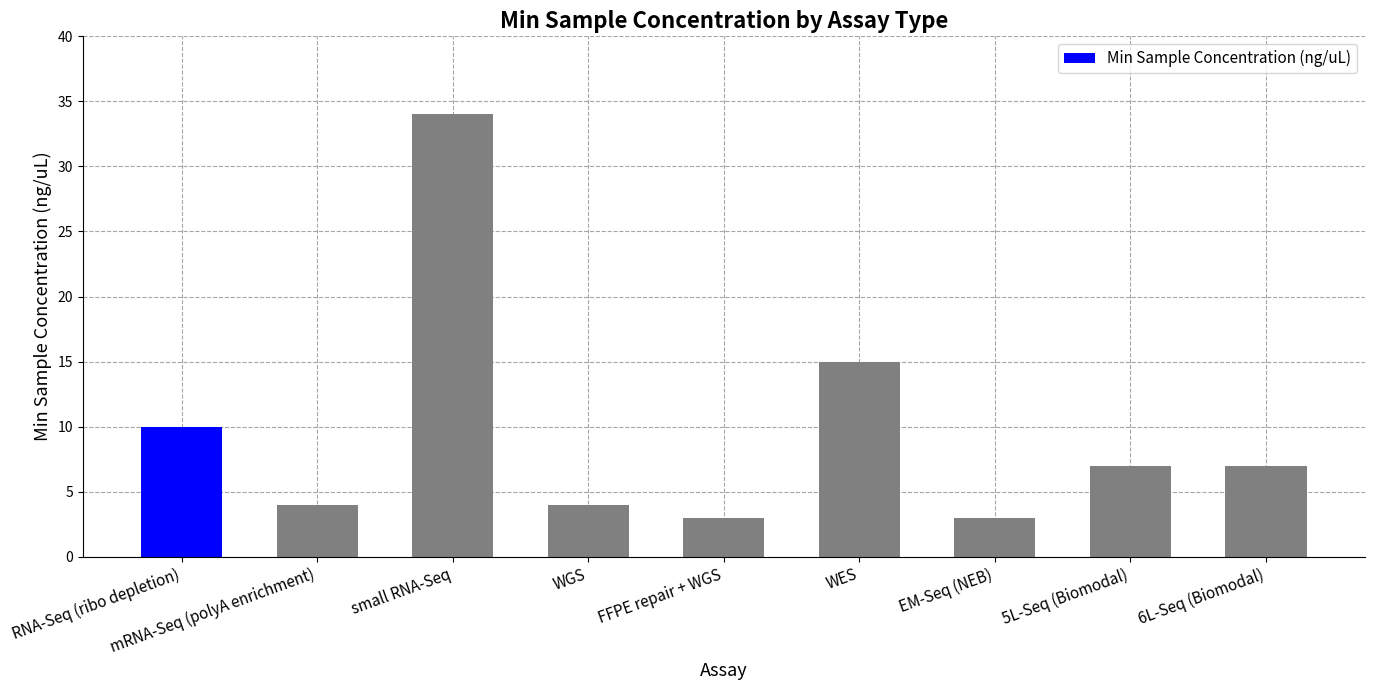

Reading right to left, extract all data points from this chart.

7	7	3	15	3	4	34	4	10